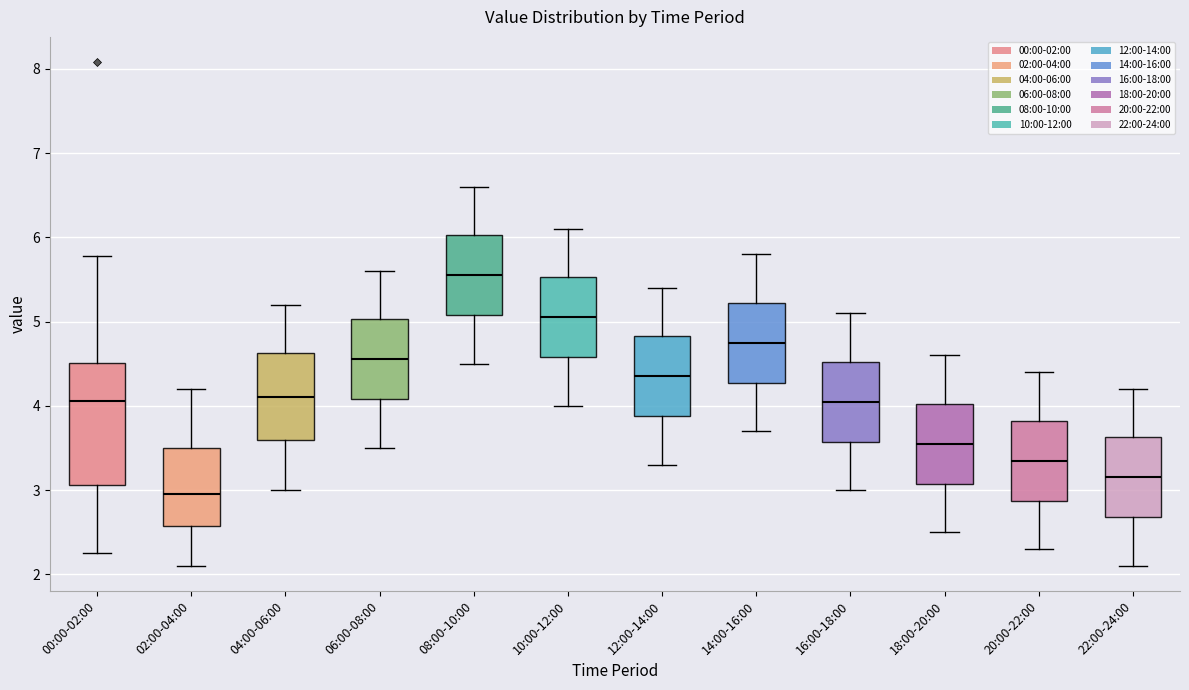

Where does the lower whisker of the box for 12:00-14:00 end on the y-axis? The values are not printed on the chart, so give them approximately, as read against the axis.

3.3